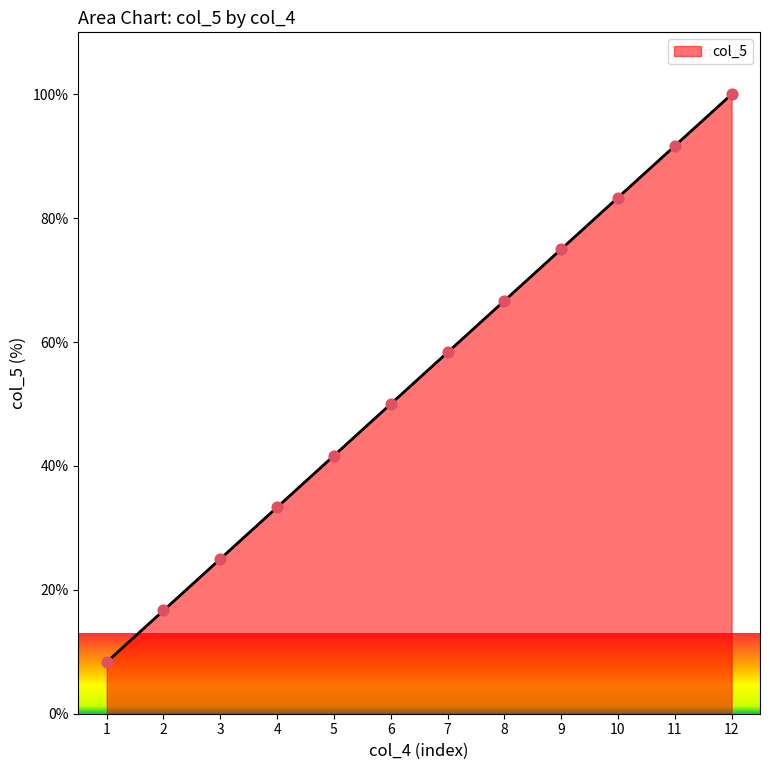

What is the change in value from 3 to 11?

+66.7